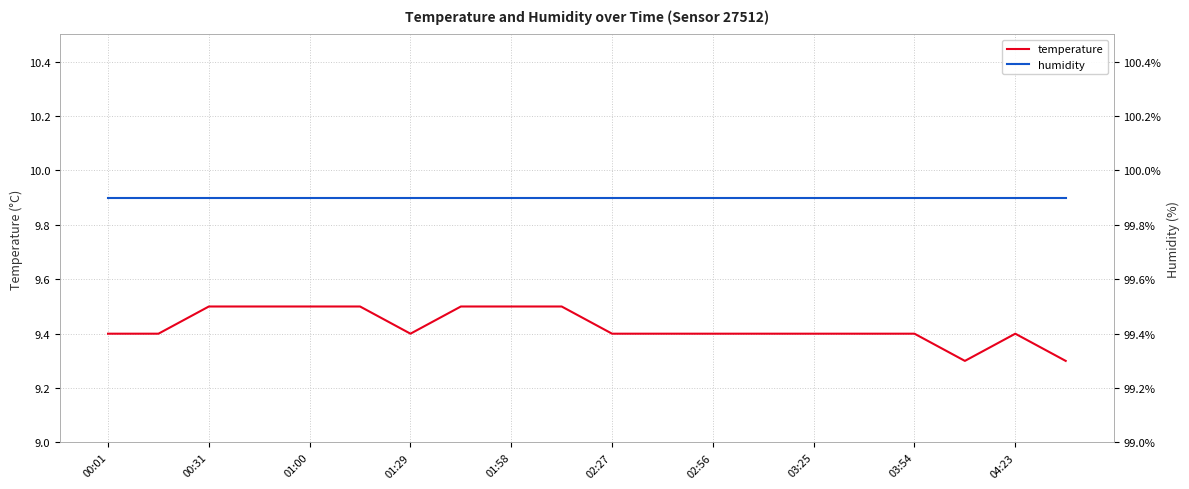

Is it true that temperature equals 9.4 at 01:29?

True